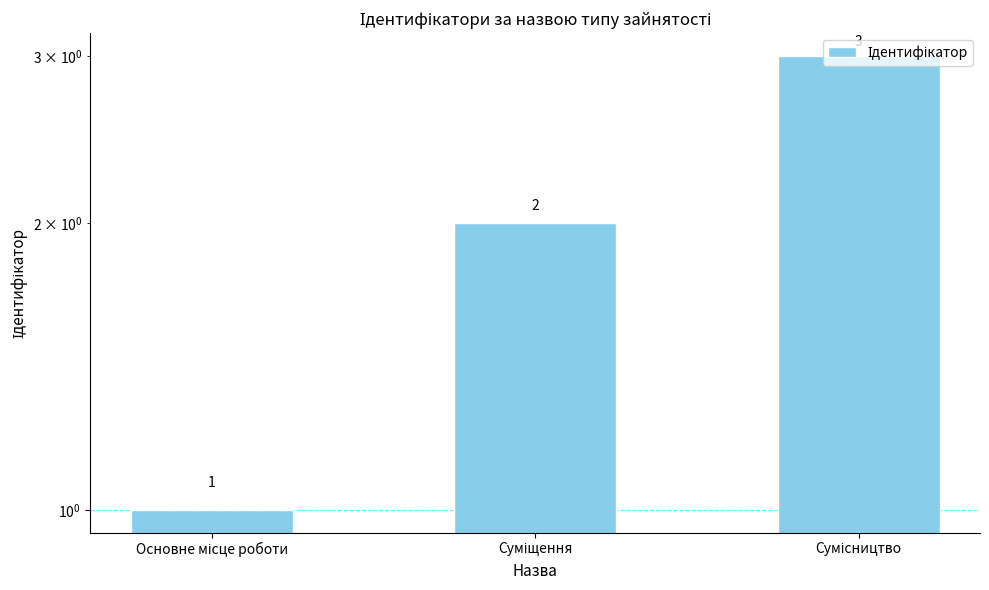

Reading right to left, extract all data points from this chart.

3	2	1